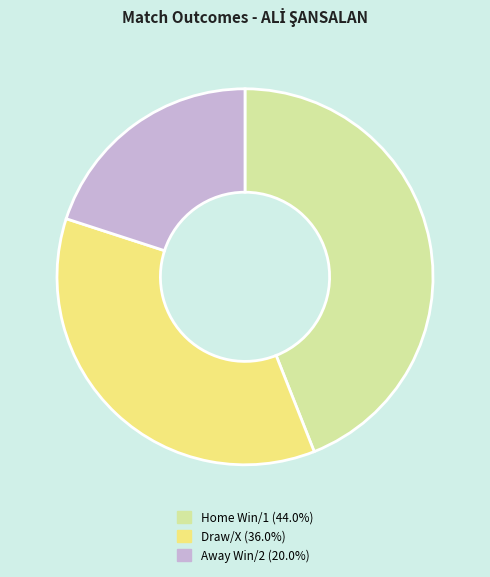

Combined, do Home Win/1 (44.0%) and Draw/X (36.0%) account for over 50%?

Yes